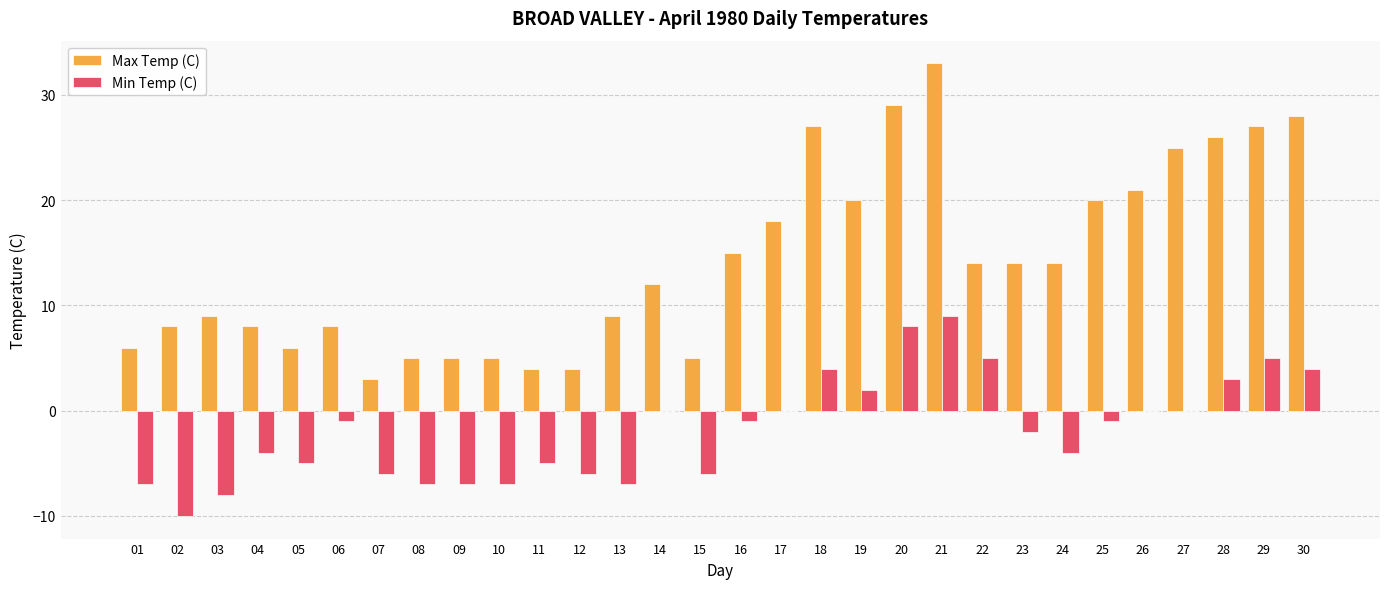

Reading right to left, transcribe all the data shown in this chart.

Max Temp (C): 28	27	26	25	21	20	14	14	14	33	29	20	27	18	15	5	12	9	4	4	5	5	5	3	8	6	8	9	8	6
Min Temp (C): 4	5	3	0	0	-1	-4	-2	5	9	8	2	4	0	-1	-6	0	-7	-6	-5	-7	-7	-7	-6	-1	-5	-4	-8	-10	-7